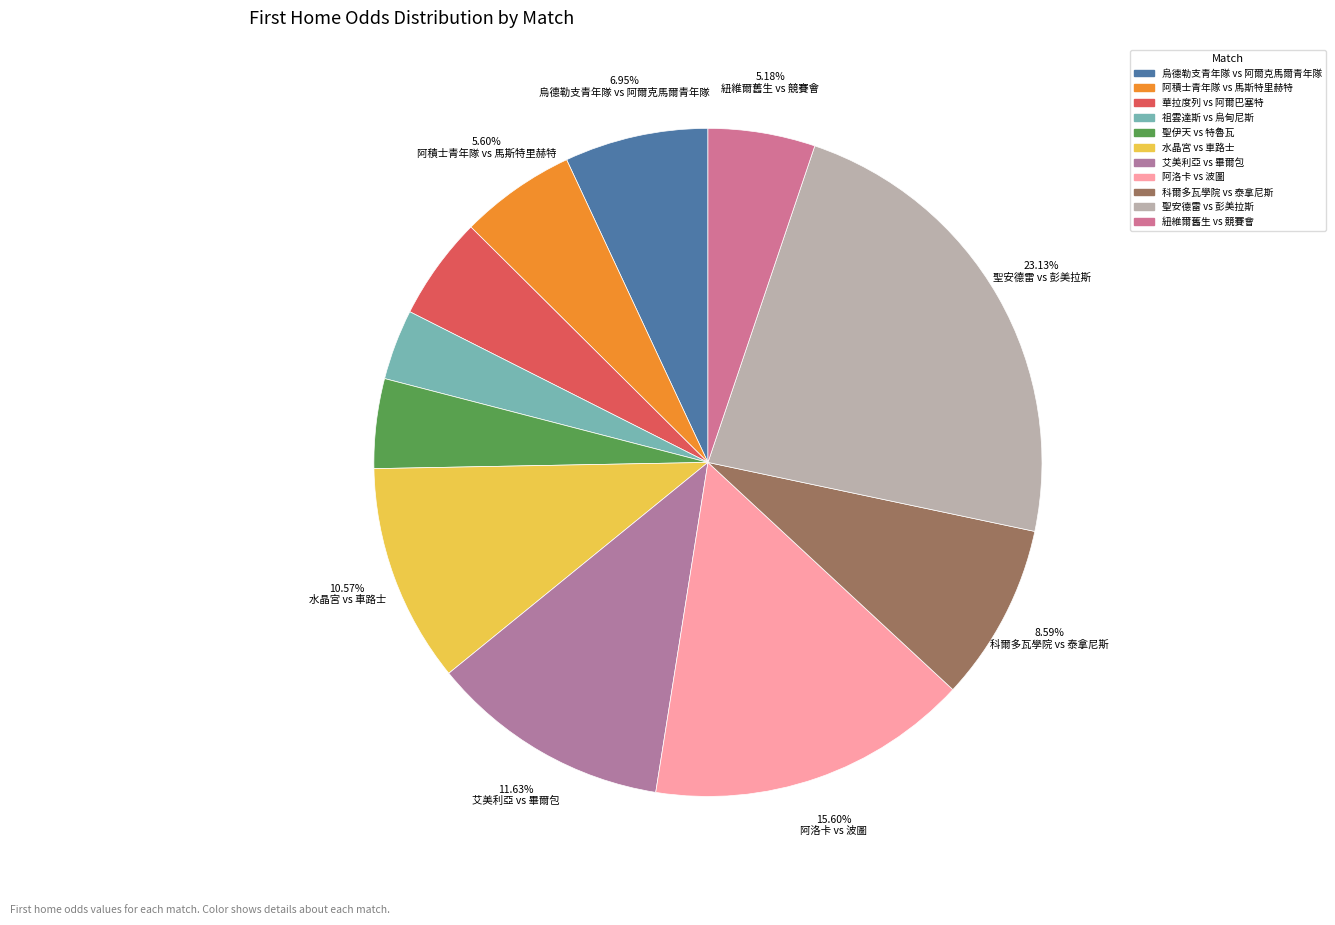

Combined, what portion of the pie is 阿積士青年隊 vs 馬斯特里赫特 and 艾美利亞 vs 畢爾包?

17.2%